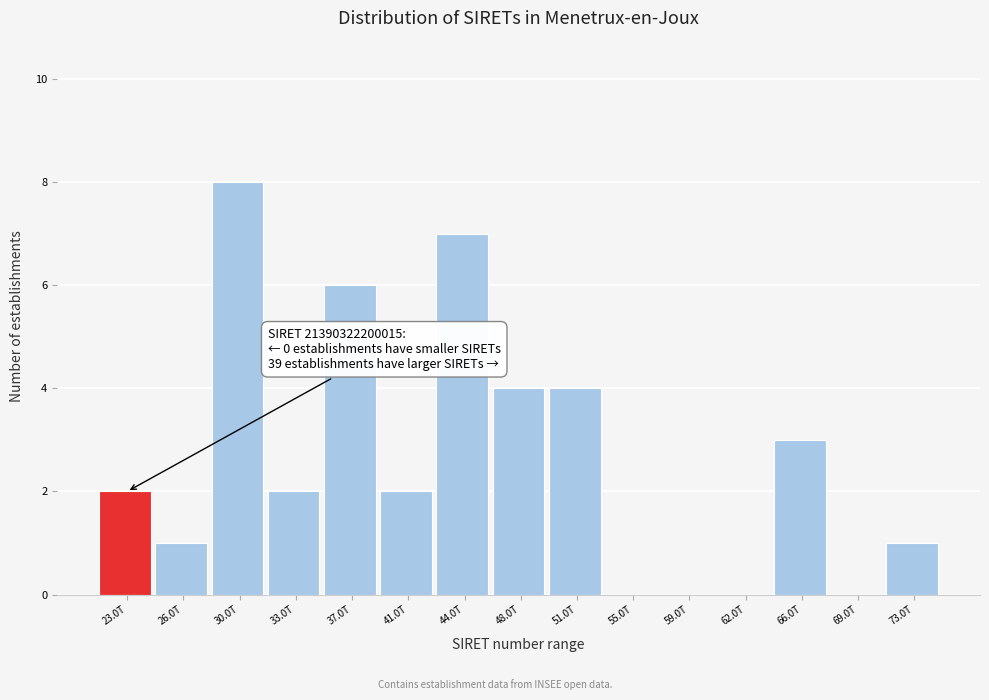

Reading right to left, list all the values displayed in this chart.

73.0T=1	69.0T=0	66.0T=3	62.0T=0	59.0T=0	55.0T=0	51.0T=4	48.0T=4	44.0T=7	41.0T=2	37.0T=6	33.0T=2	30.0T=8	26.0T=1	23.0T=2